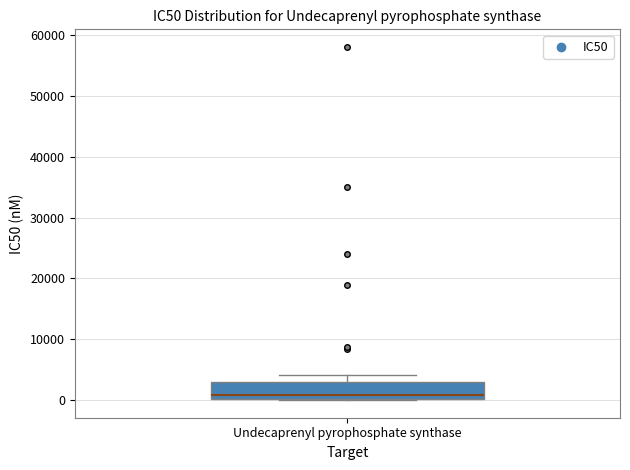

Transcribe this box plot: give where the median line is, the range the box spans, and where the two whiskers end, as read against the y-axis. The values are not printed on the chart, so give them approximately, as read against the axis.

median 1000, box 0 to 3000, whiskers 0 to 4000